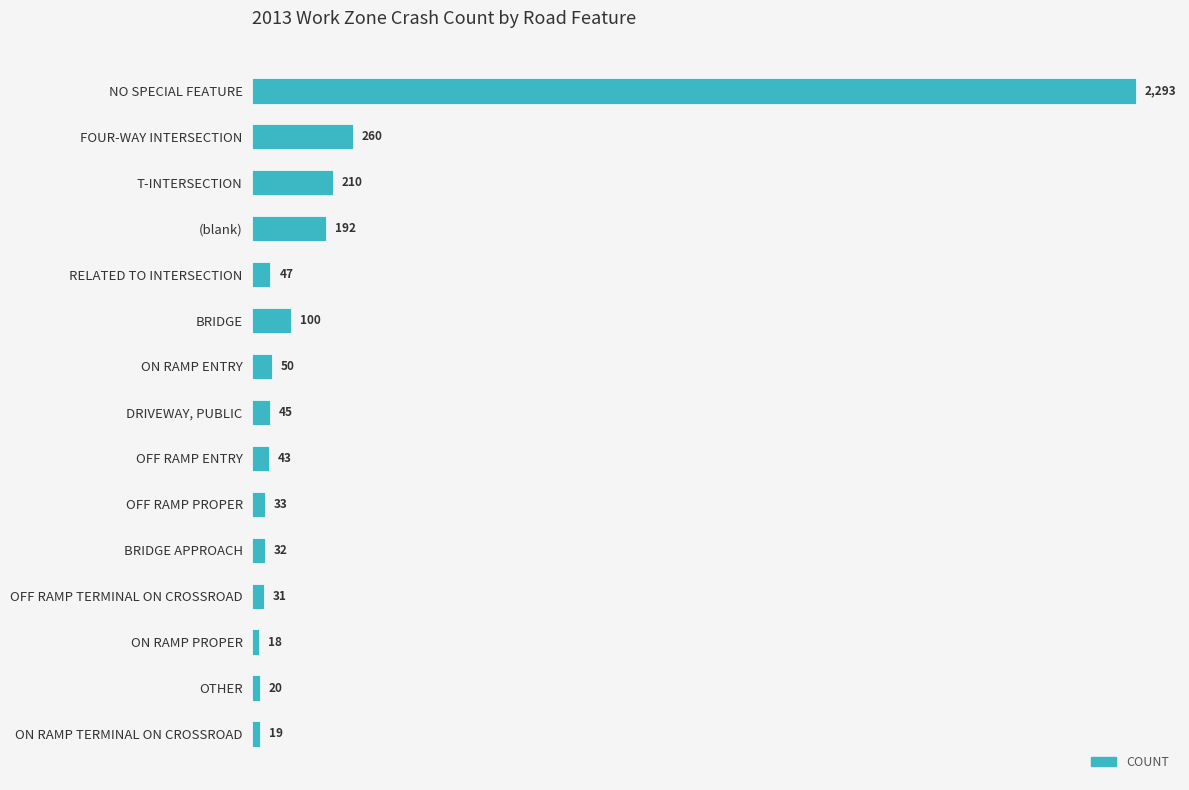

At which category does the chart reach its minimum across all series?

ON RAMP PROPER